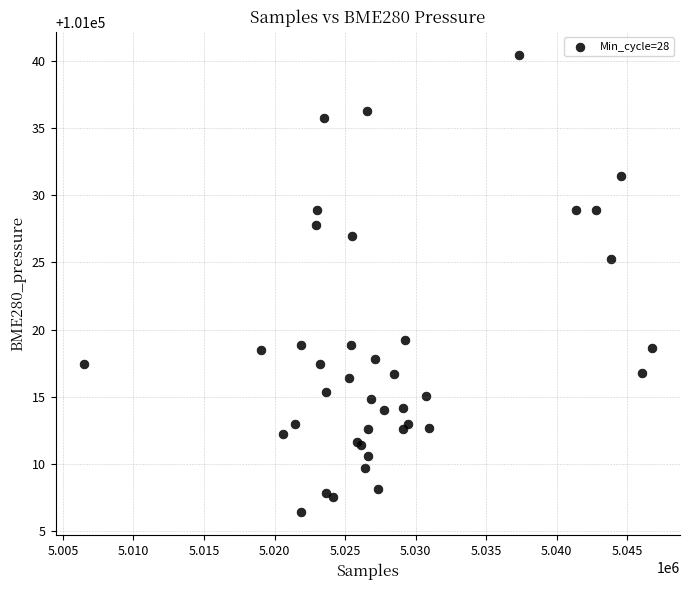

What Y value in the scatter plot is closest to 101023?

101025.2